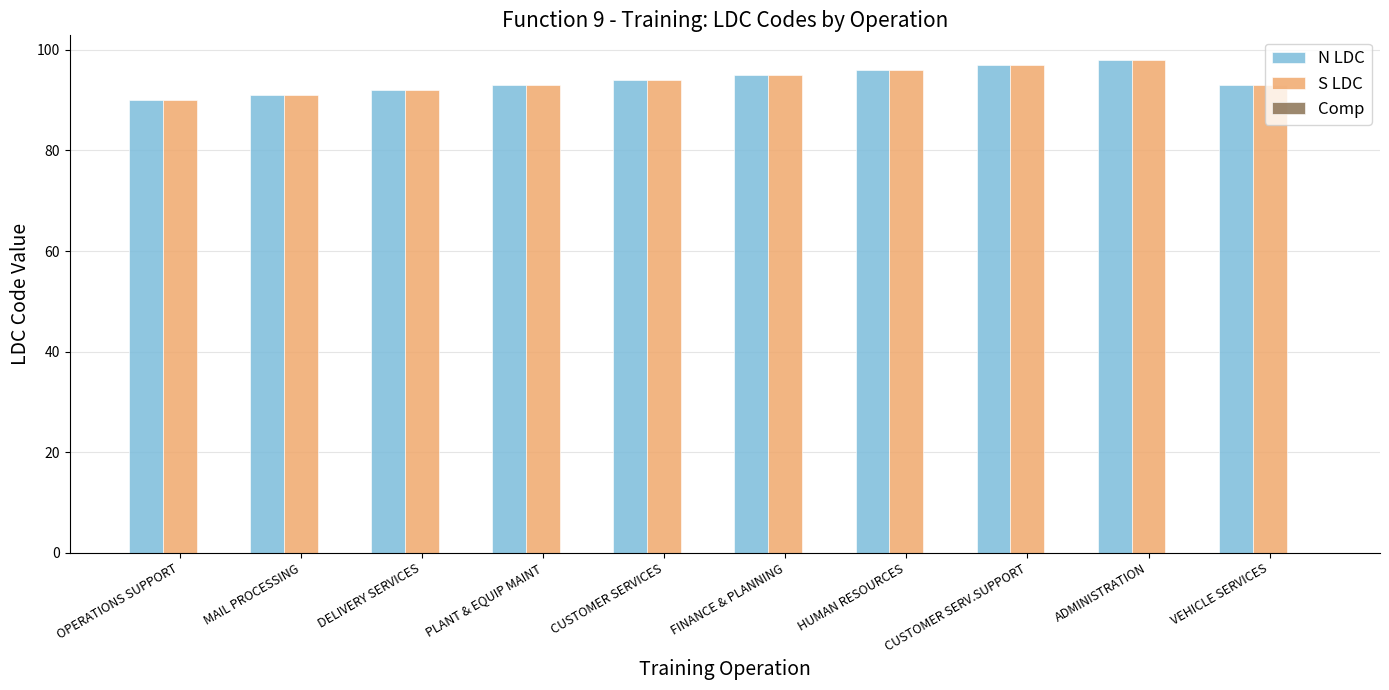

What is the sum of all N LDC values?

939